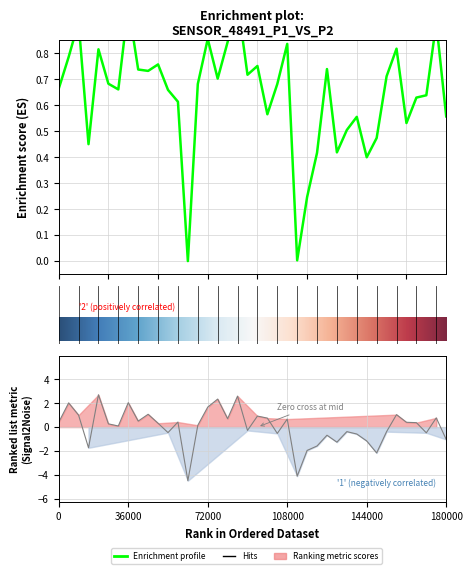

True or false: P1 and P2 cross at least once.

True